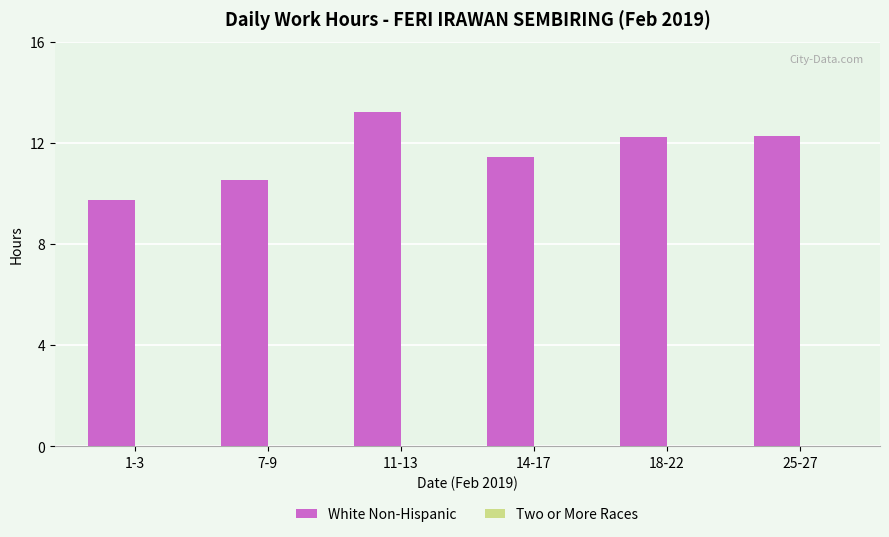

Between 14-17 and 1-3, which is larger?

14-17